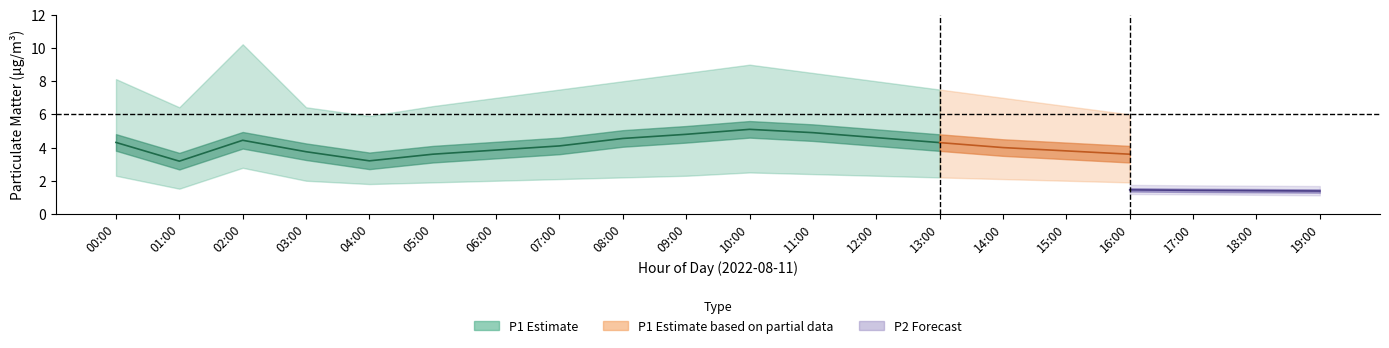

How many values in the P1_upper series are below 7?

9